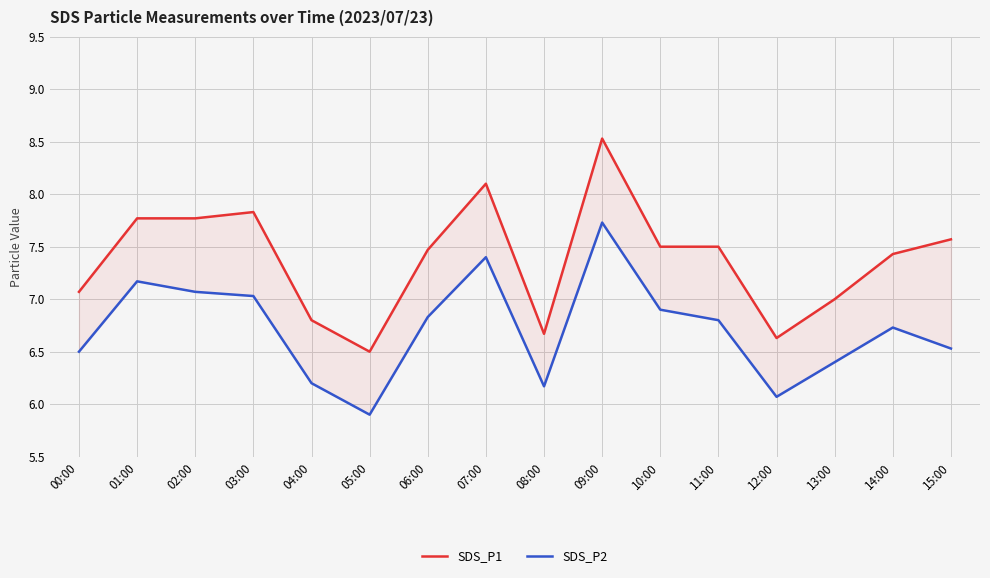

At which label does SDS_P1 reach its minimum?

05:00